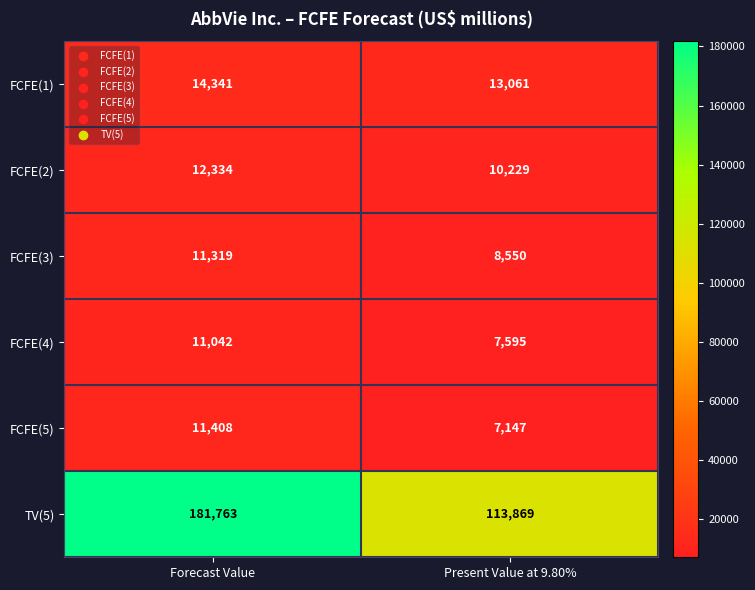

True or false: FCFE(4) has a value of 7595 at Present Value at 9.80%.

True